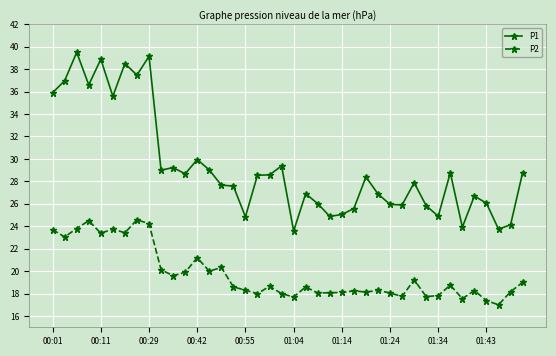

What is the maximum value shown in the chart?

39.5